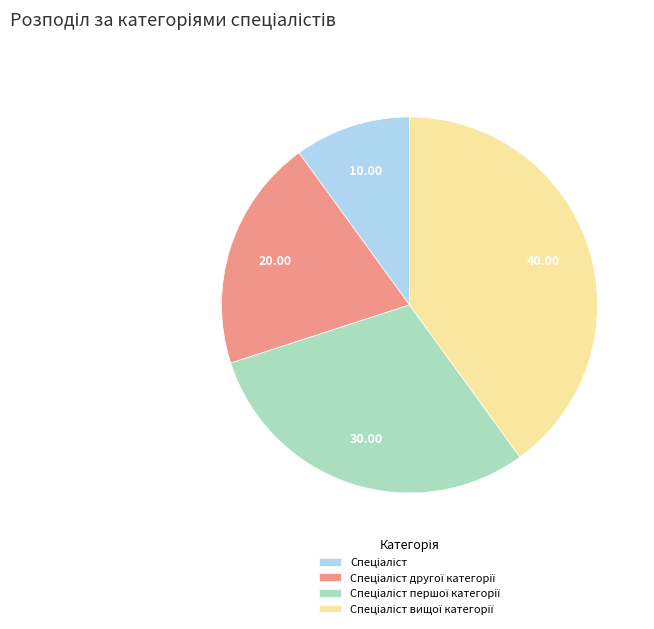

Does any single category account for the majority?

No